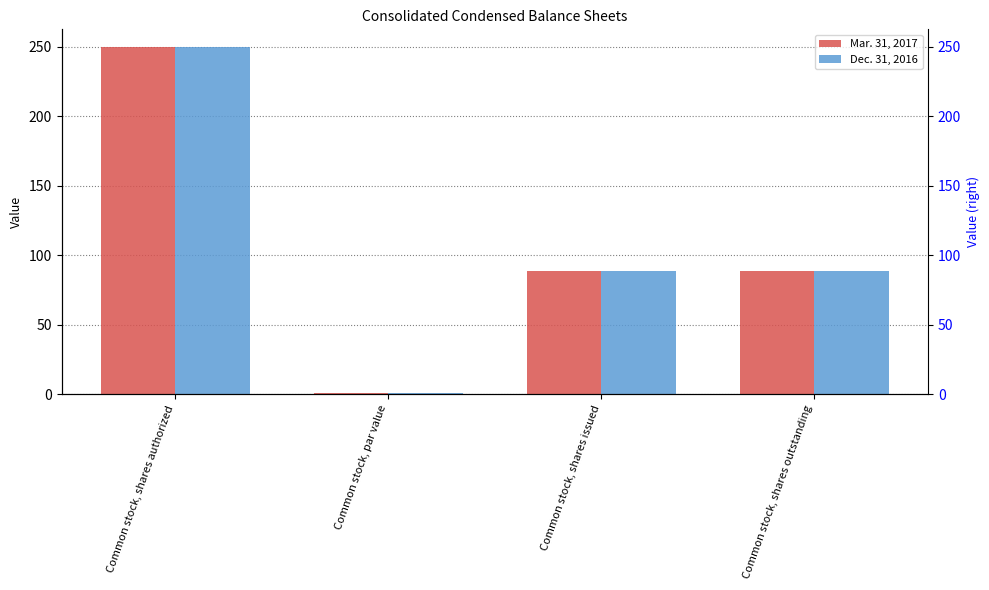

The value of Mar. 31, 2017 at Common stock, shares authorized is 347.2. True or false?

False